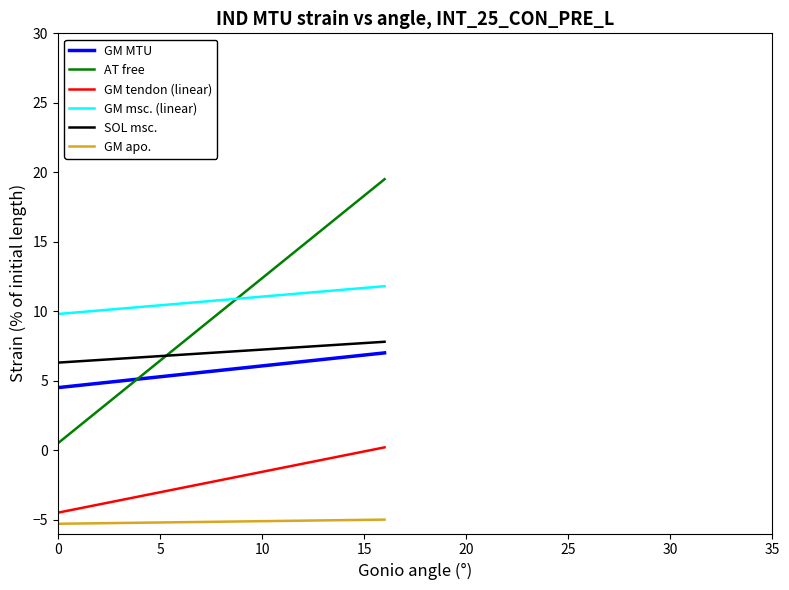

What is the highest value of the GM MTU series?

7.0